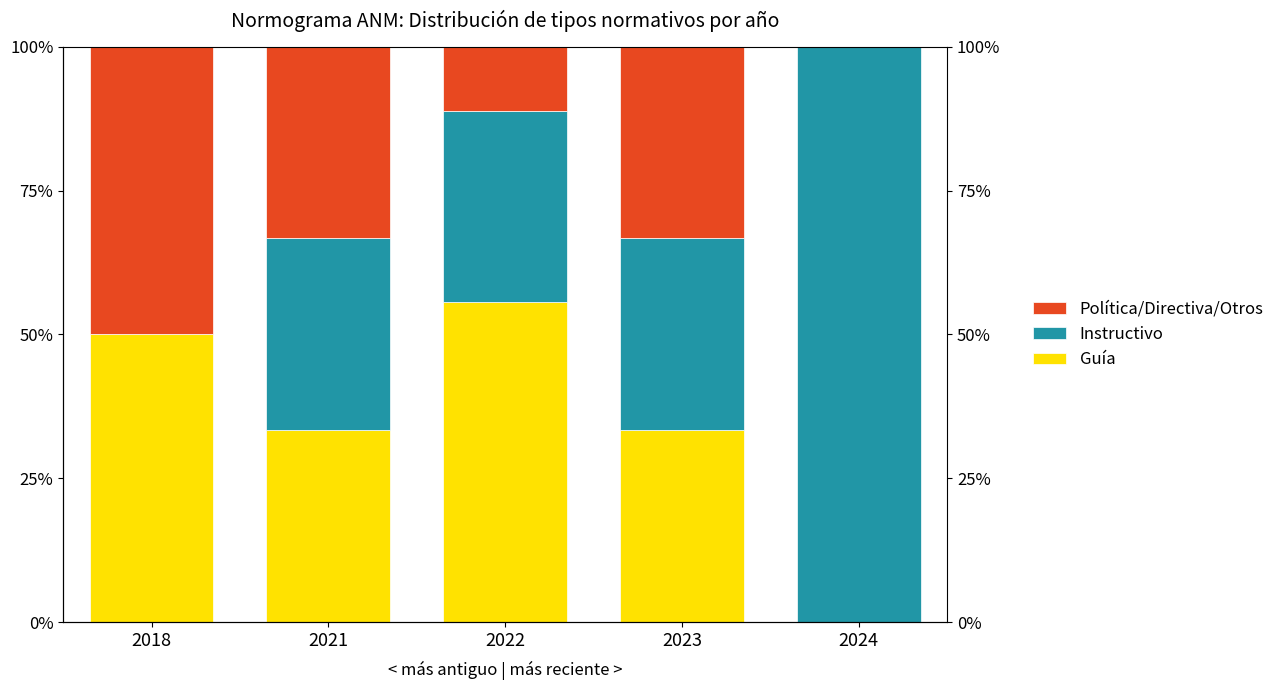

True or false: Política/Directiva/Otros has a value of 17.3 at 2022.

False